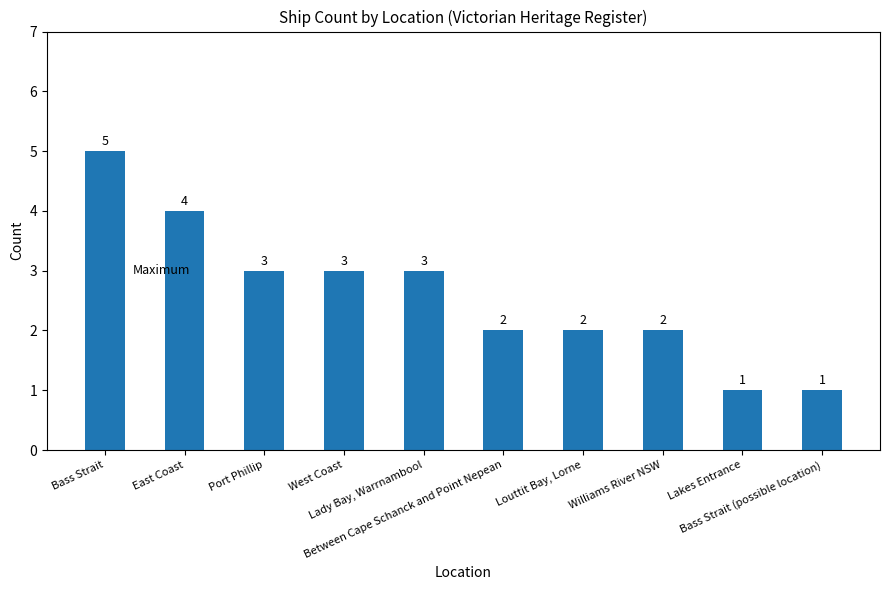

True or false: the data shows 5 at West Coast.

False